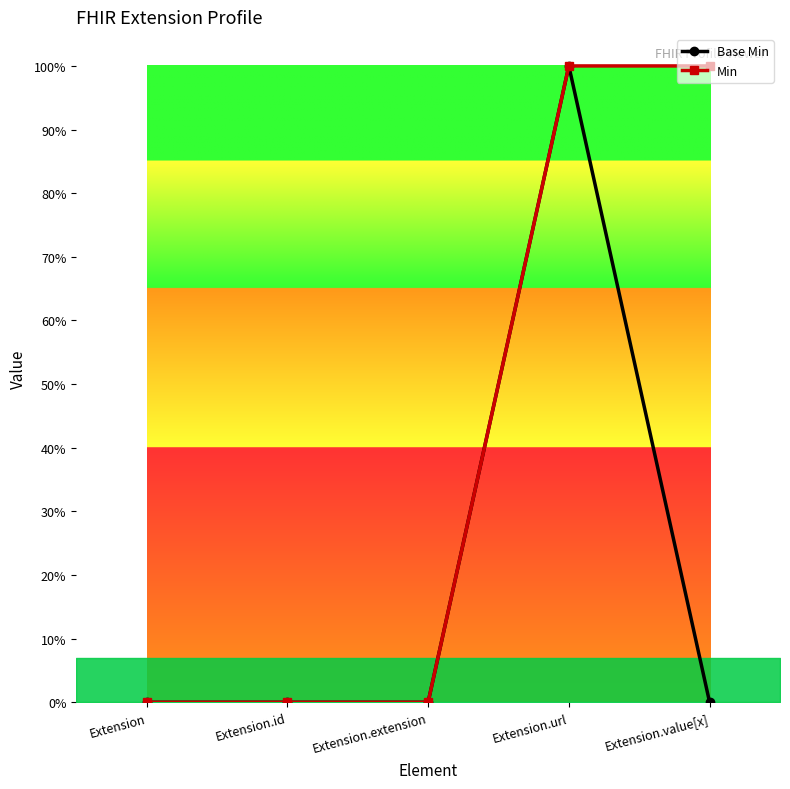

At how many categories does at least one series exceed 0?

2